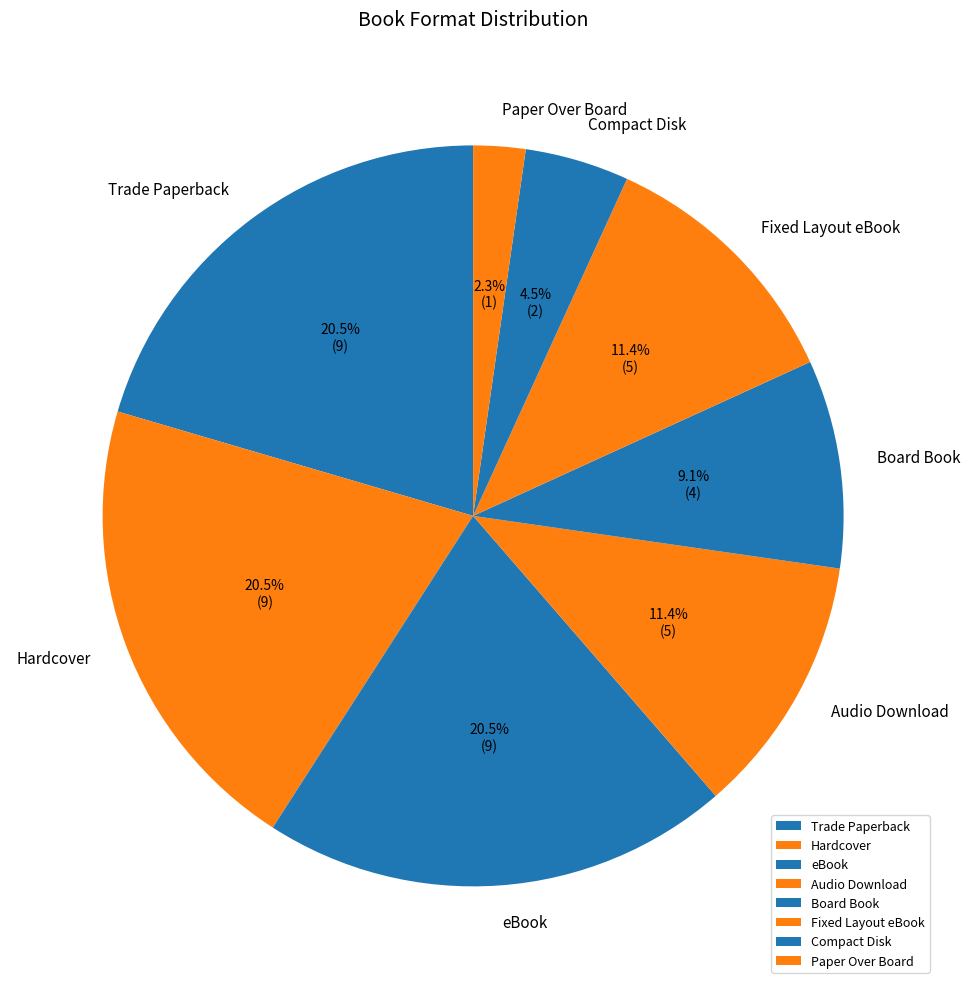

To the nearest percent, what is the average slice percentage?

12%